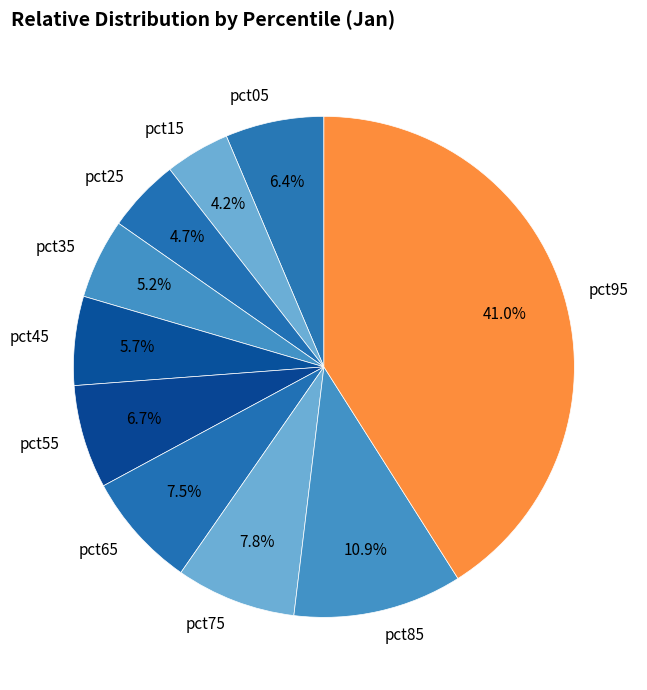

What is the largest slice in the pie chart?

pct95